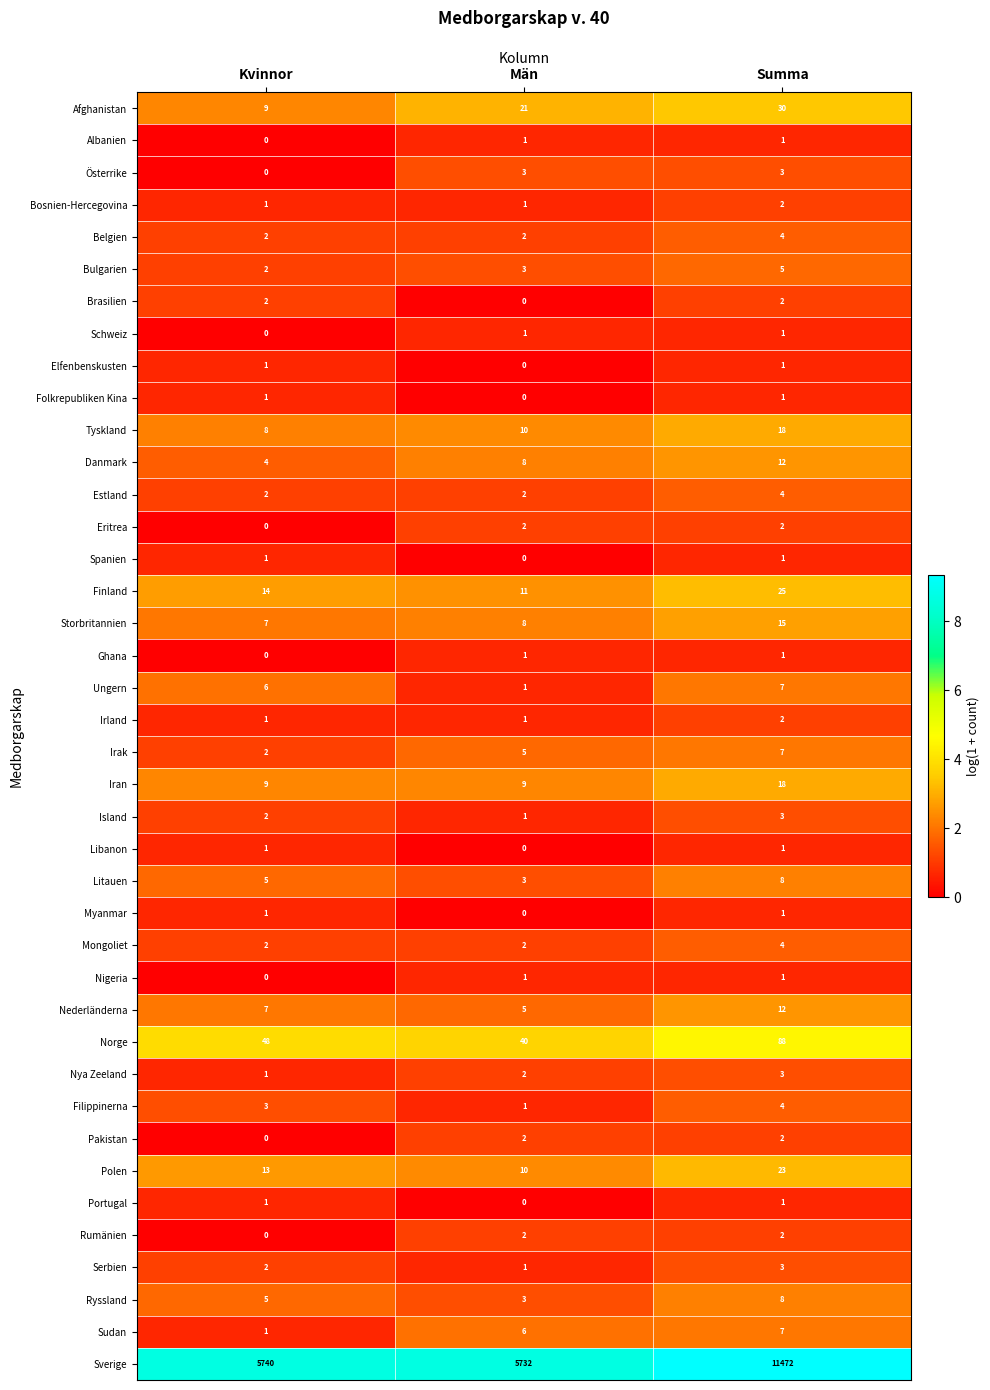

How many series are shown in this chart?

40